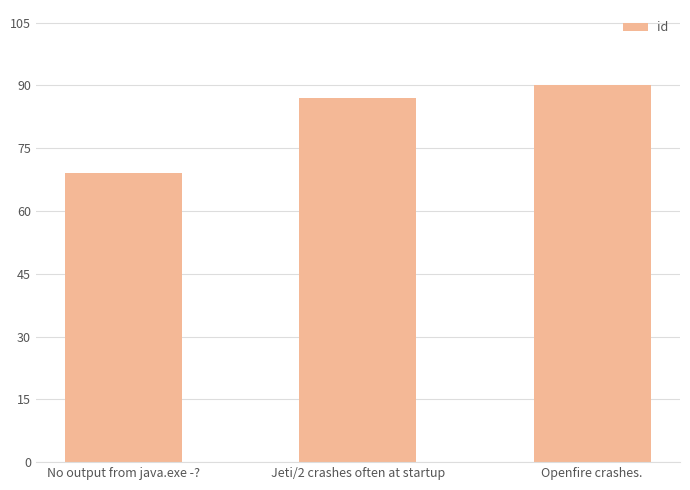

How many bars are there in total?

3